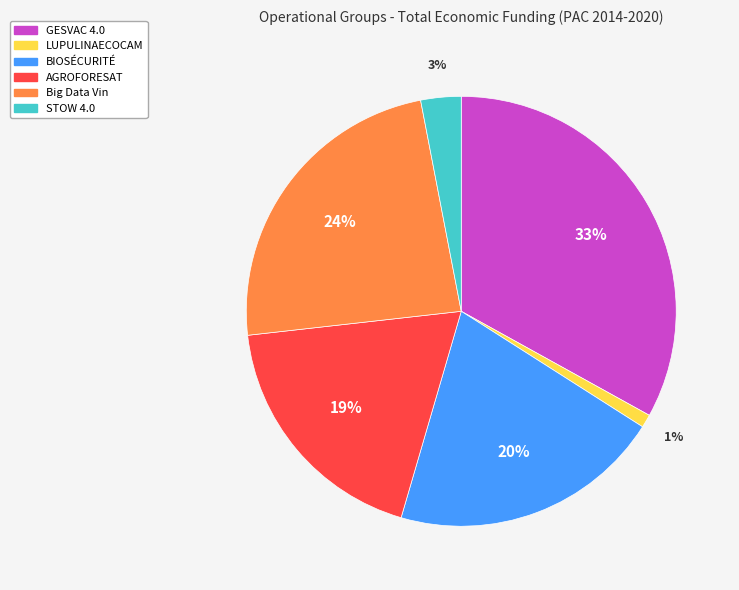

To the nearest percent, what is the average slice percentage?

17%